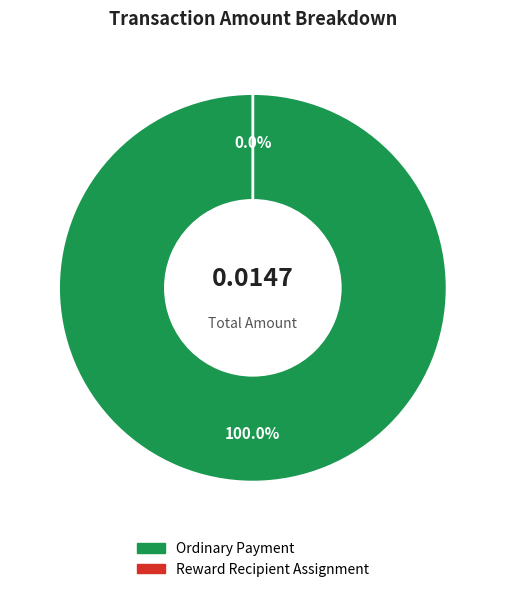

Rank the categories by value from highest to lowest.

Ordinary Payment, Reward Recipient Assignment